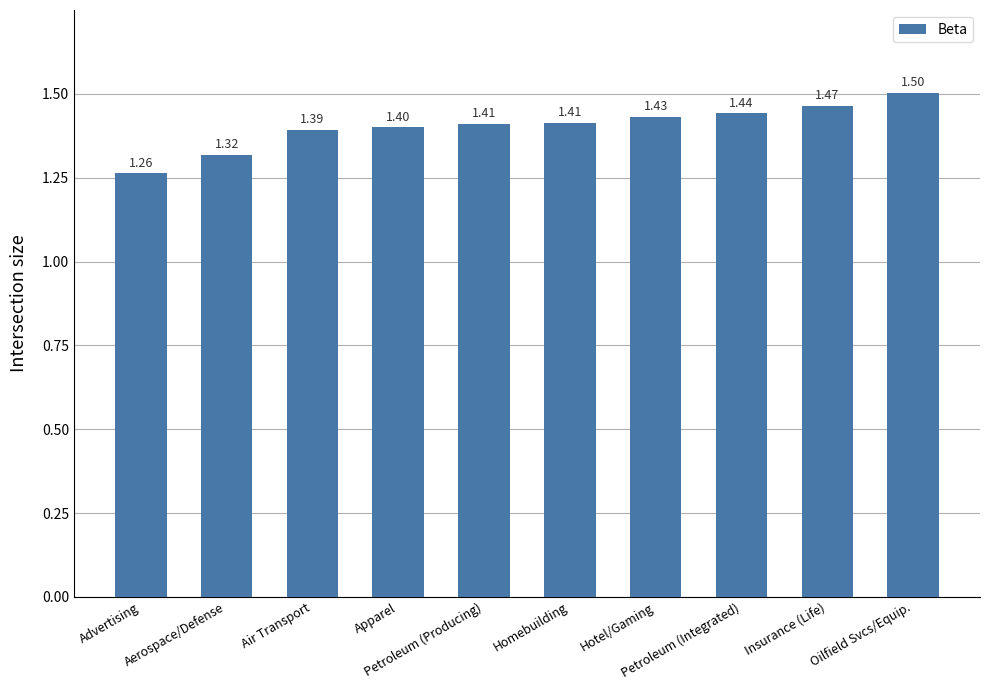

What is the sum of all values?

14.0